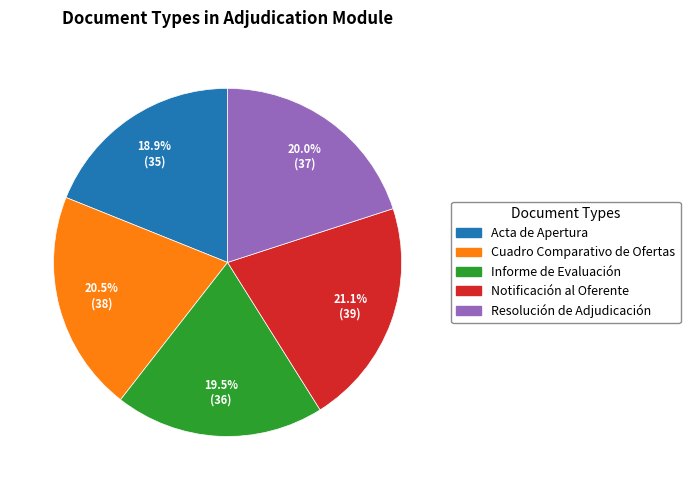

Does Notificación al Oferente account for over 50% of the chart?

No